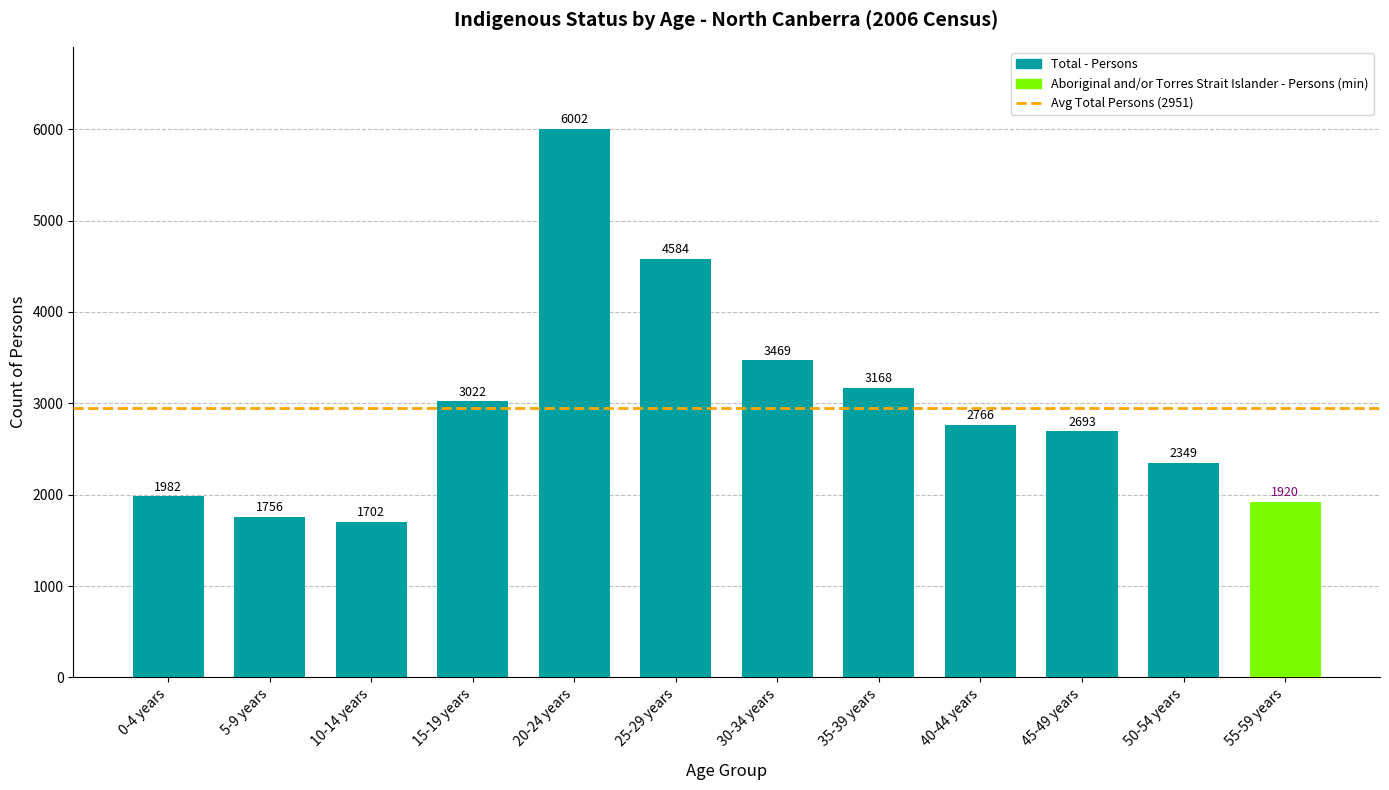

Which category has the lowest value across all series?

10-14 years